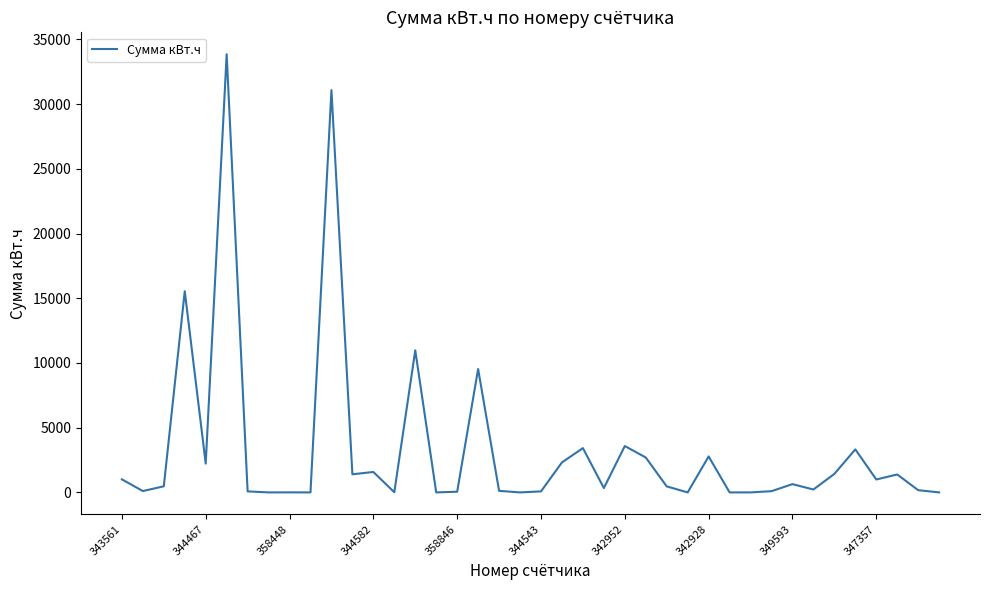

What is the greatest value displayed?

33852.0